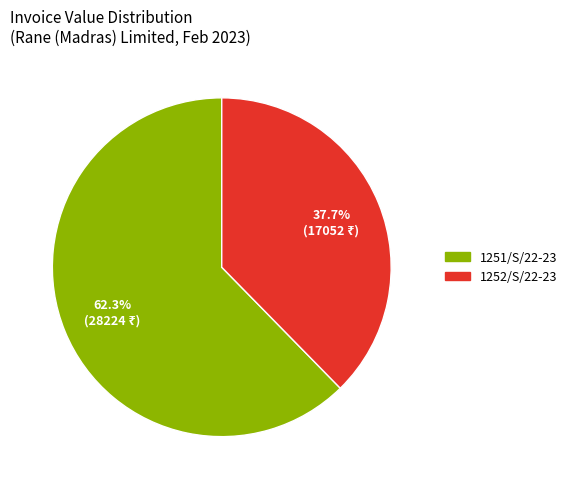

To the nearest percent, what is the average slice percentage?

50%